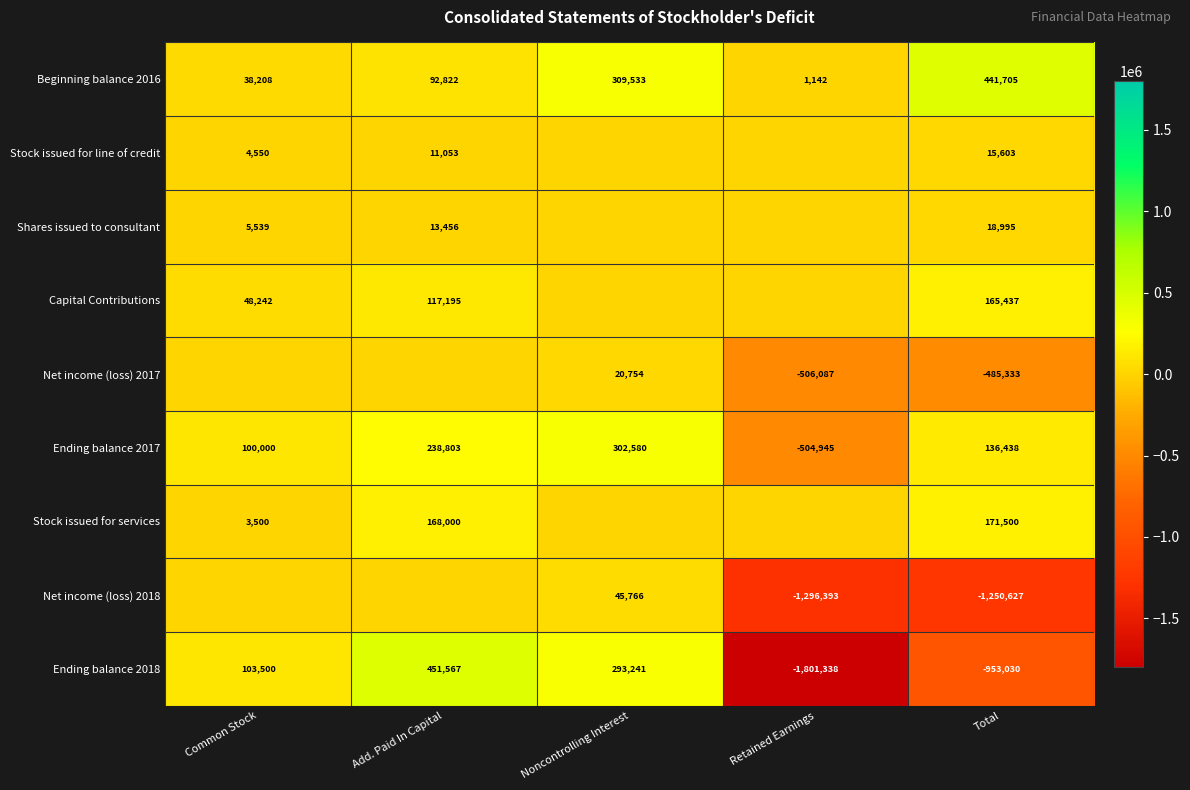

Read the Ending balance 2017 value at Common Stock, to the nearest 10.

100000